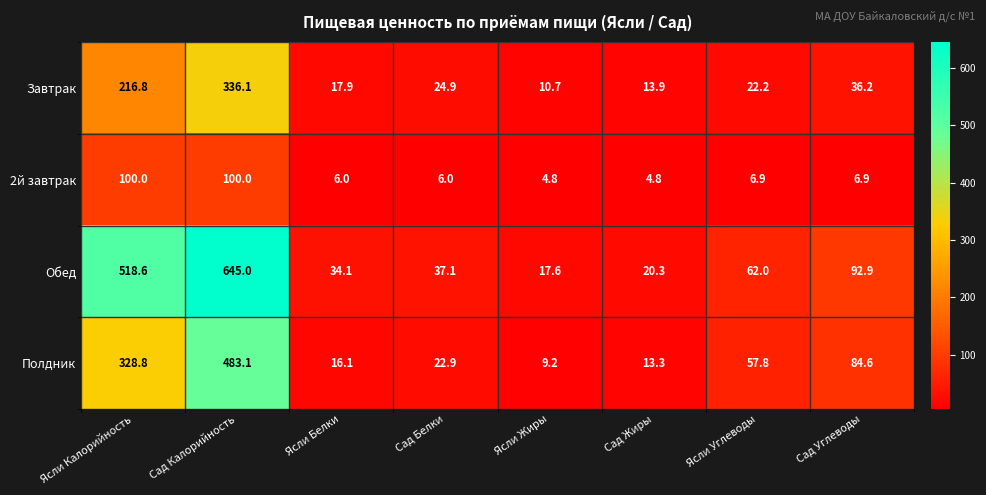

What is the average value of the 2й завтрак series?

29.4